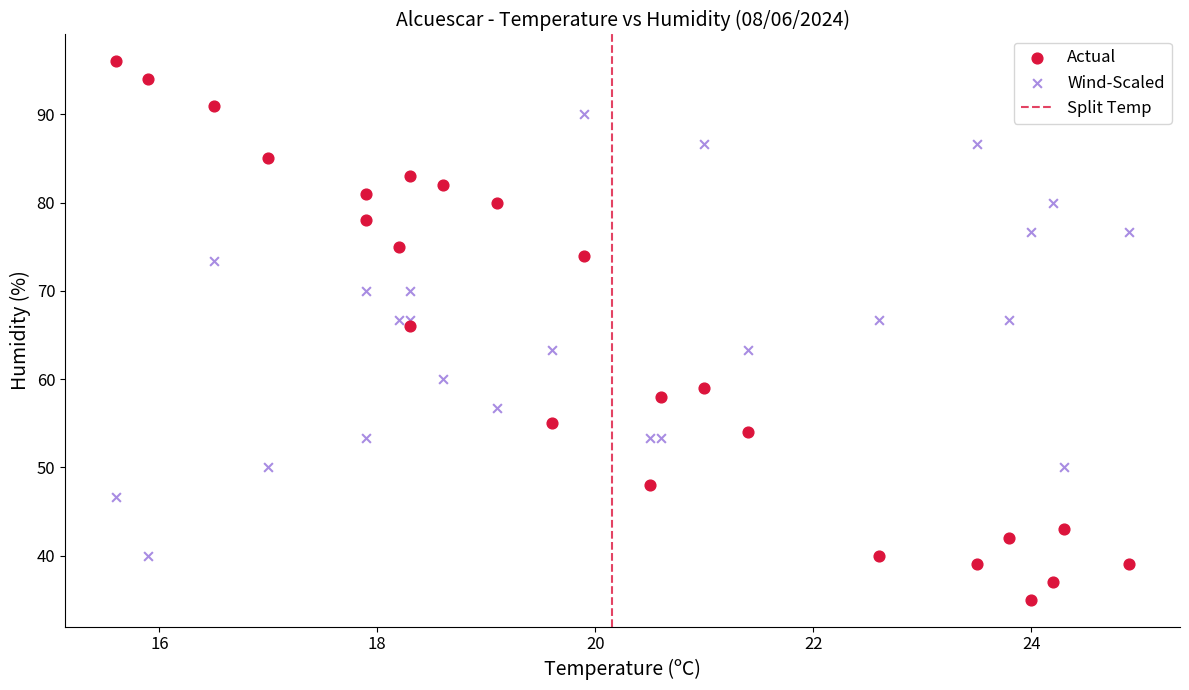

Which series has the widest spread of Y values?

Actual